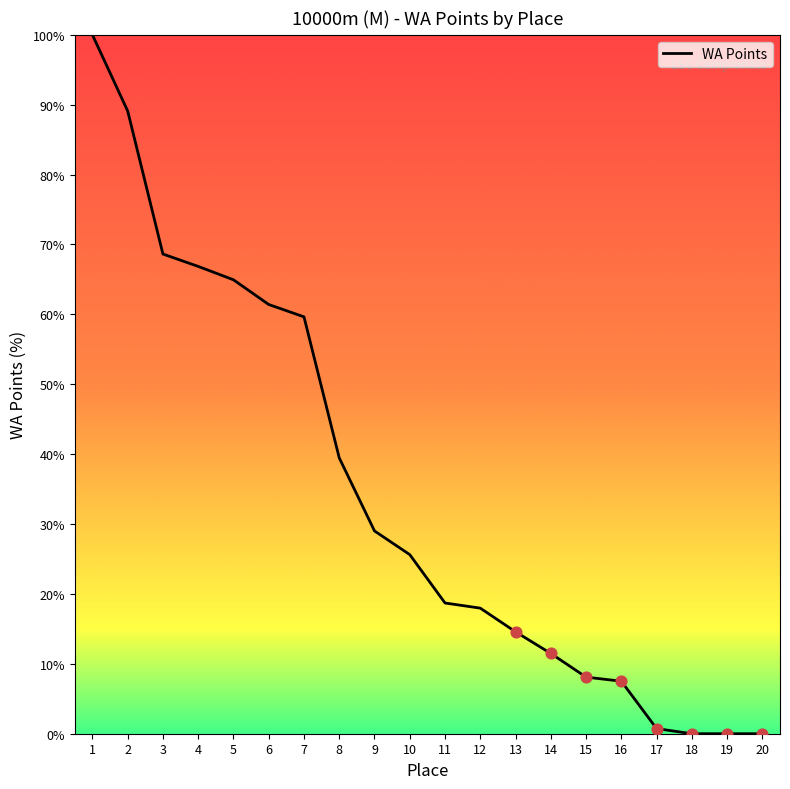

Approximately how many times larger is the value at 14 compared to 9?

0.4